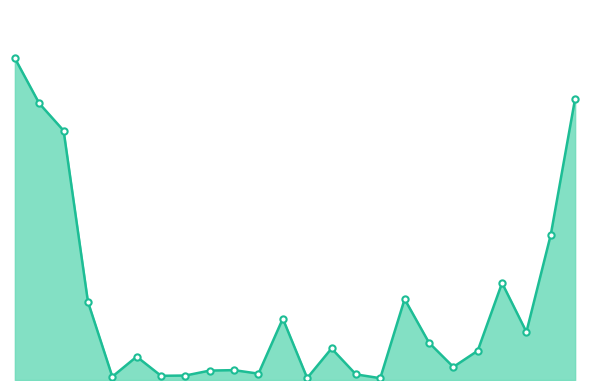

Does the chart have visible grid lines?

No